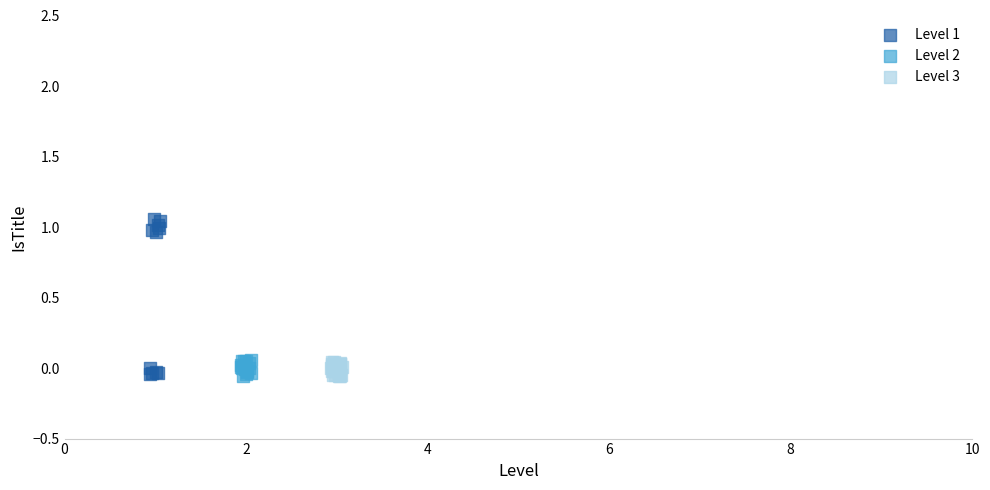

Which series contains the highest Y value?

Level 1